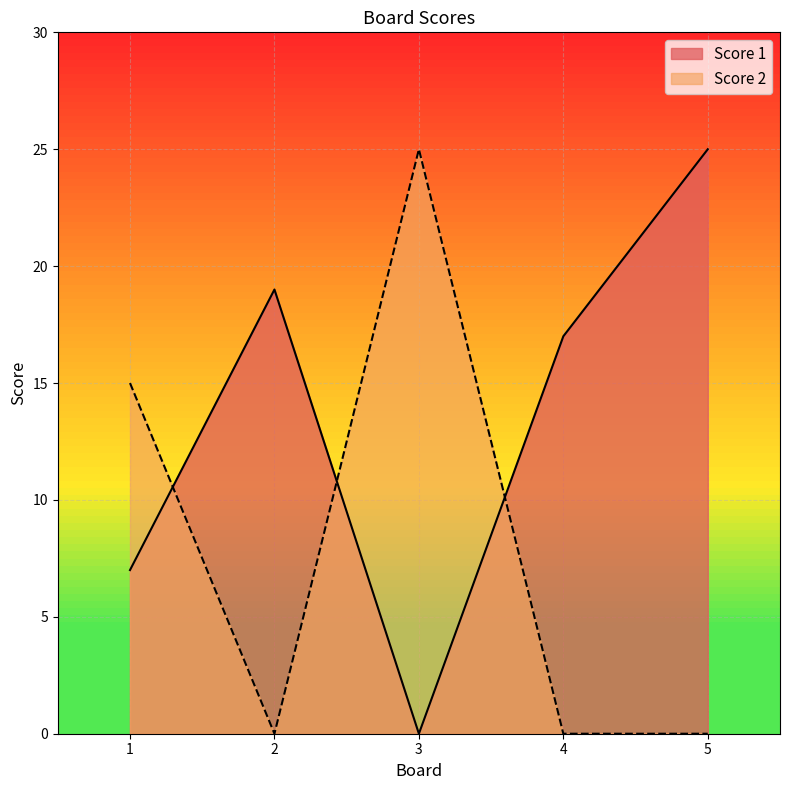

In Score 1, how many points are higher than both neighbors (excluding endpoints)?

1